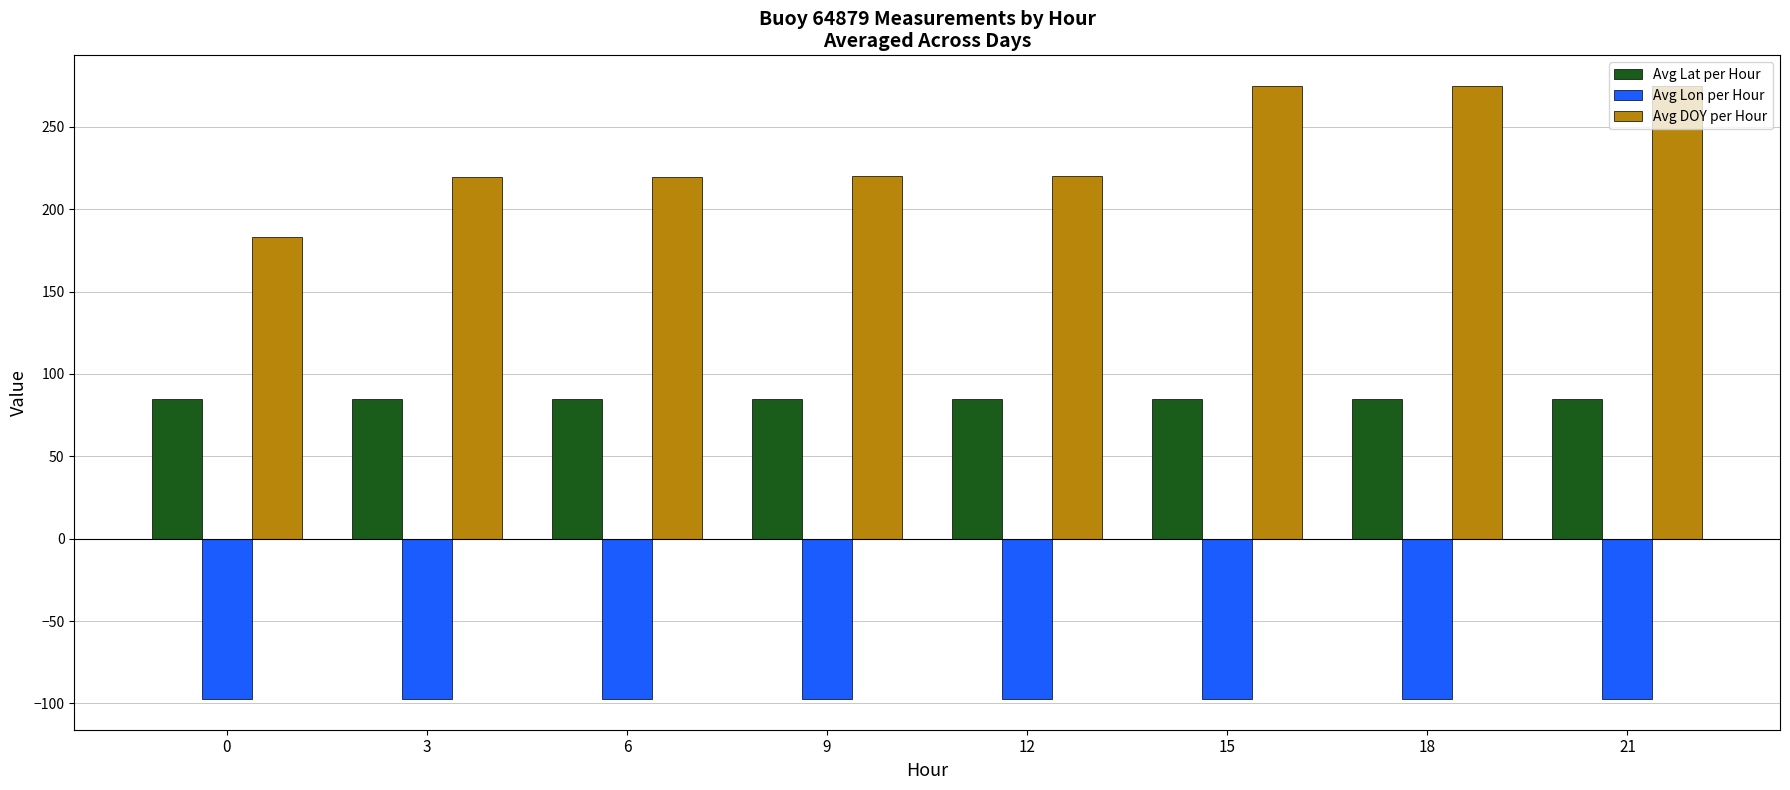

List the series in order of their peak value, lowest first.

Avg Lon per Hour, Avg Lat per Hour, Avg DOY per Hour